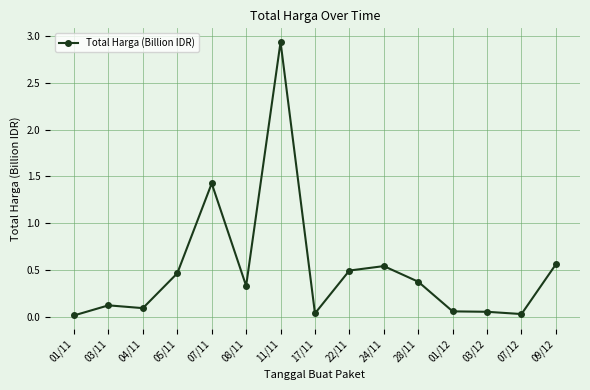

What is the sum of all values?

7.5